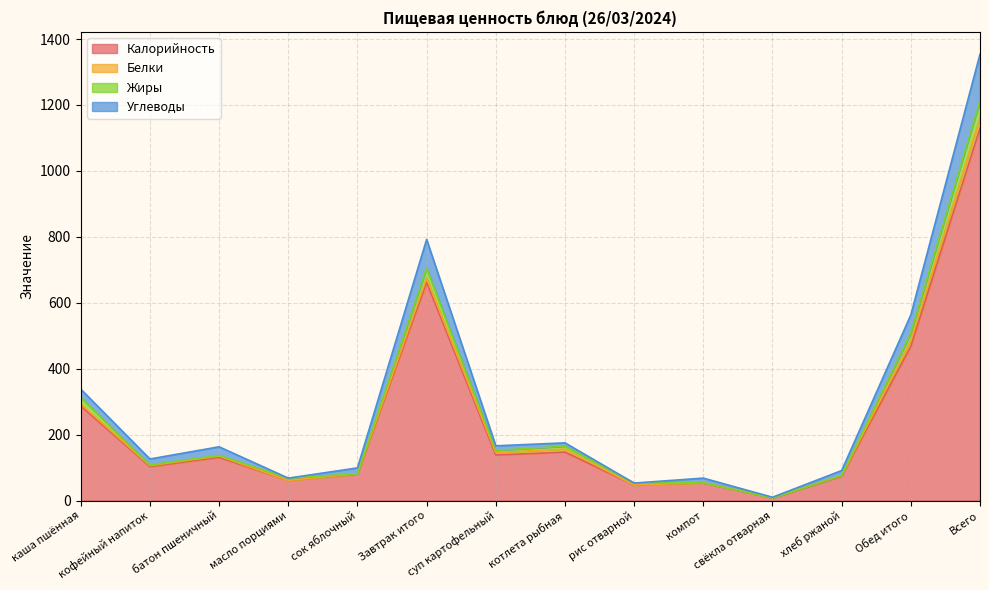

True or false: Калорийность and Углеводы intersect in this chart.

False